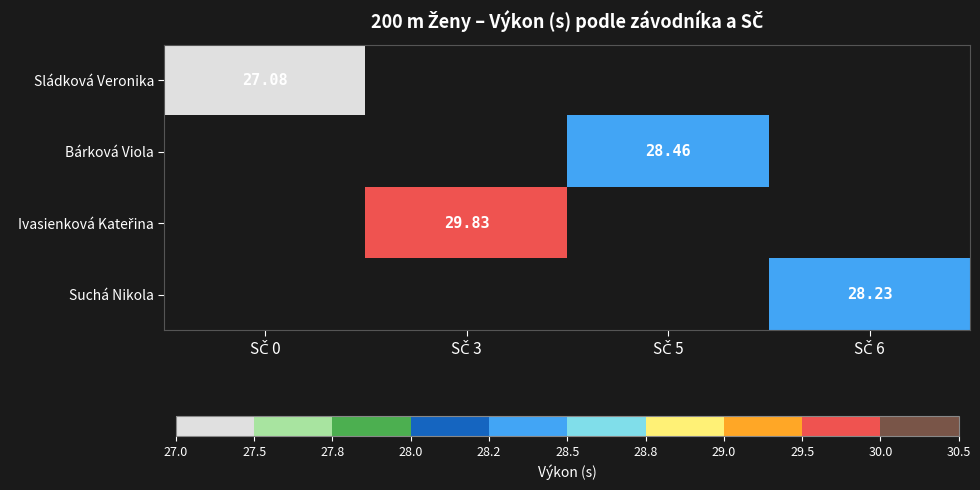

Where does the Bárková Viola series first go above 28?

SČ 5